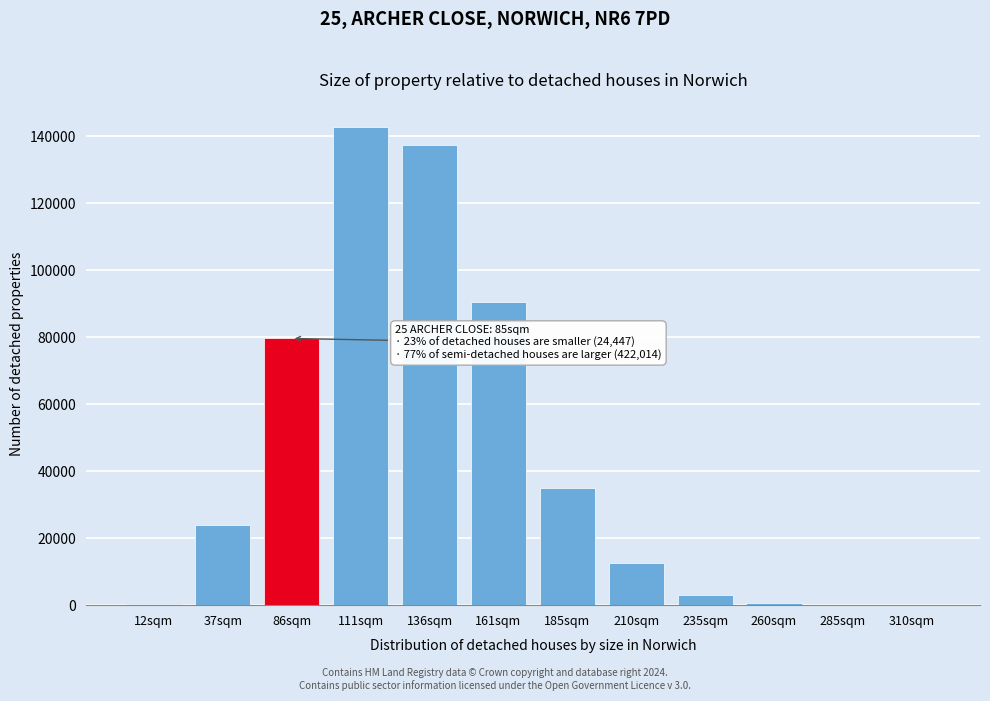

What is the ratio of the value at 185sqm to the value at 235sqm?

11.5